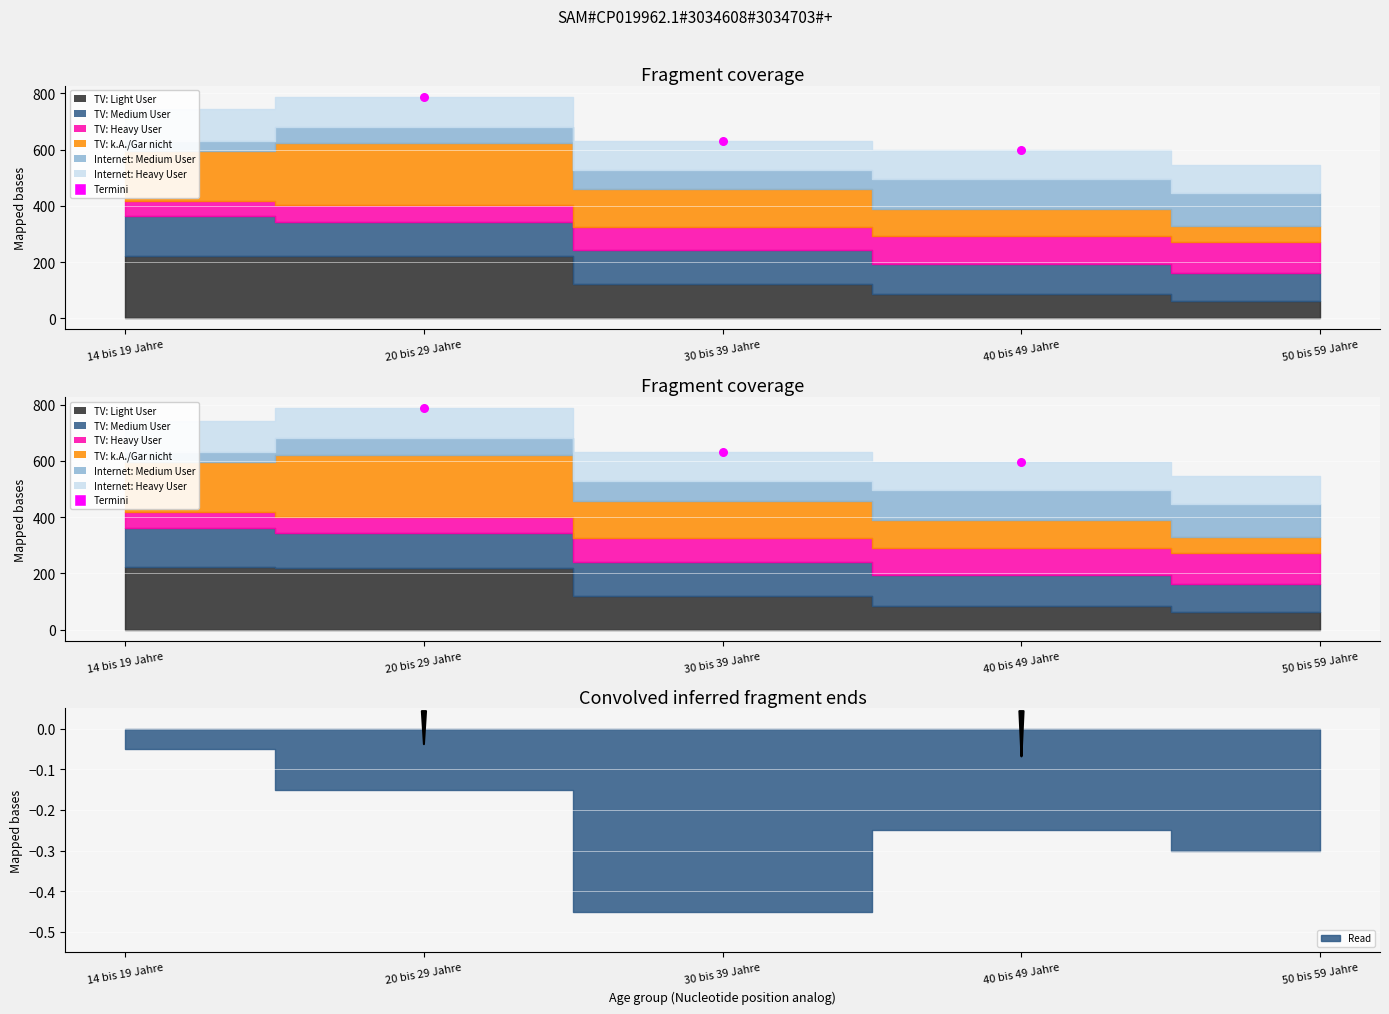

Between 40 bis 49 Jahre and 30 bis 39 Jahre, which is larger?

30 bis 39 Jahre